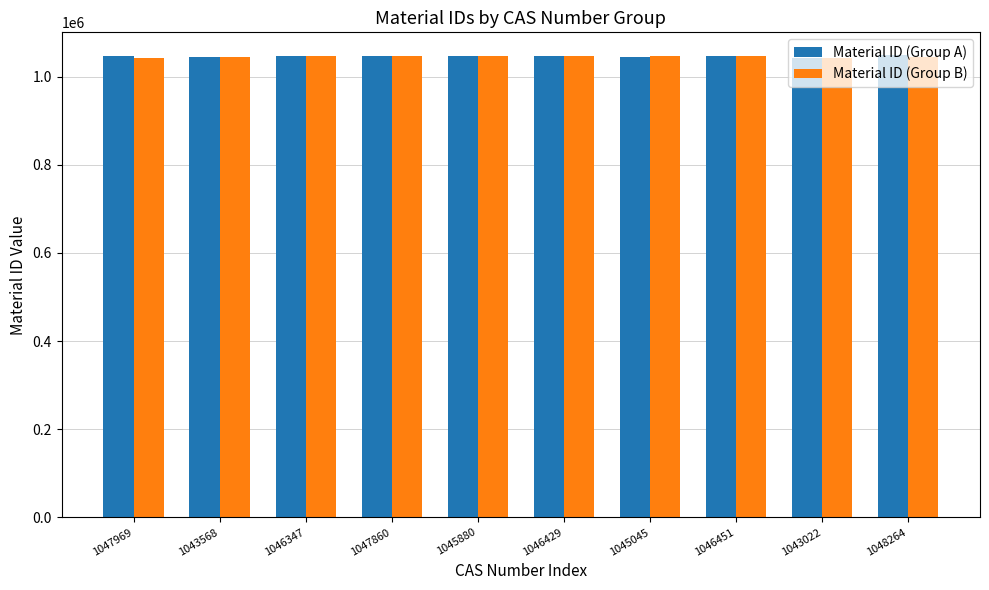

How many bars are there in each group?

2